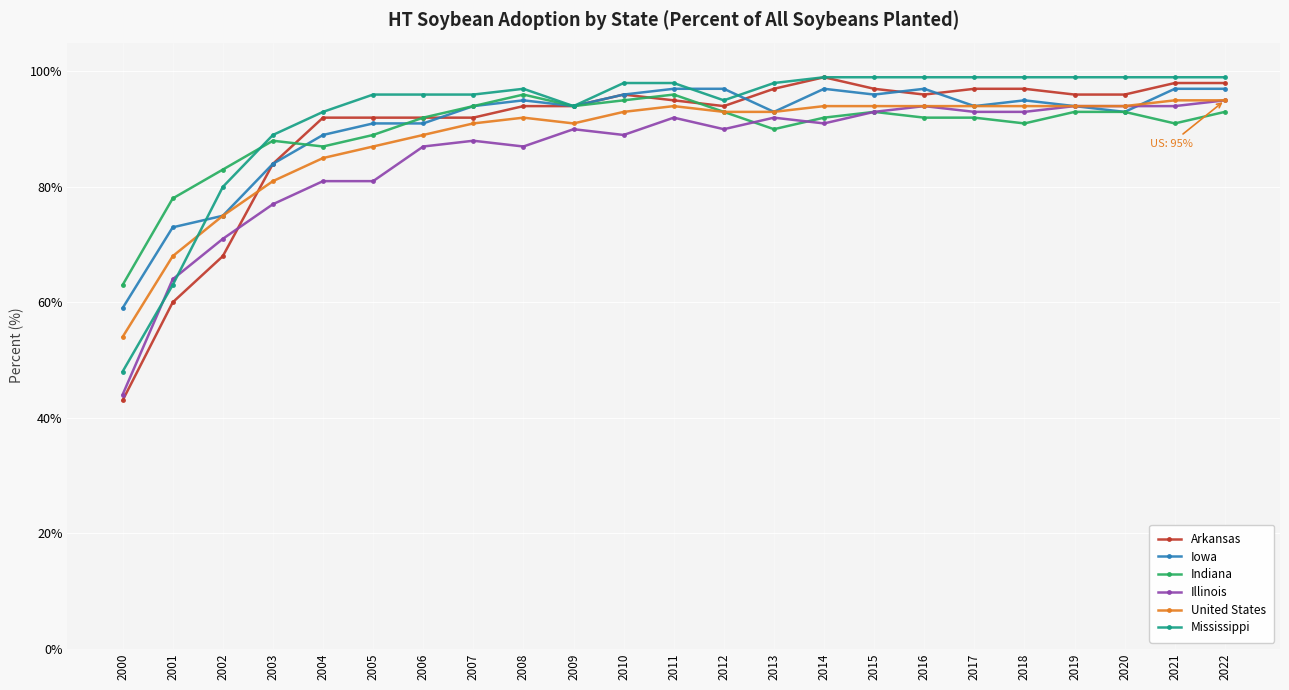

Between which two adjacent categories do Indiana and Arkansas first intersect?

2003 and 2004